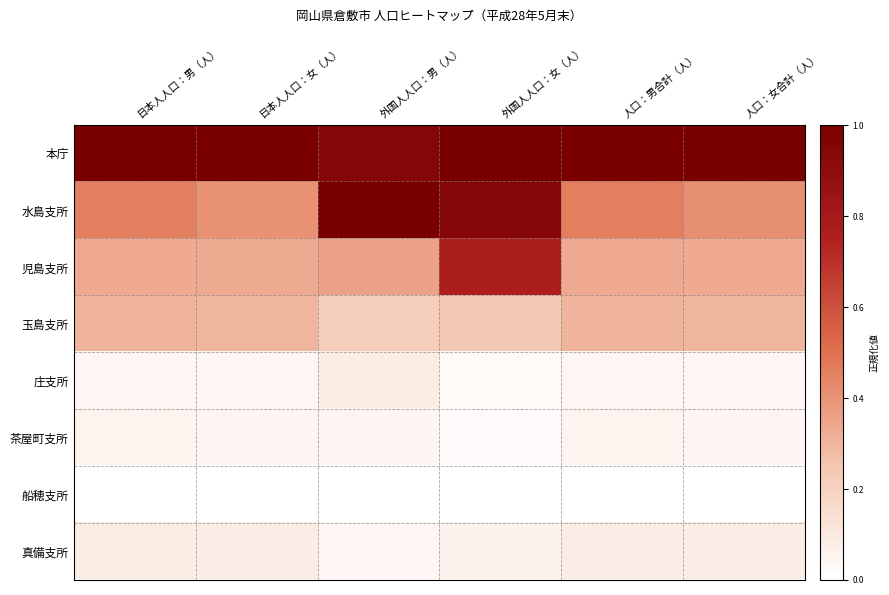

What is the maximum value shown in the chart?

1.0